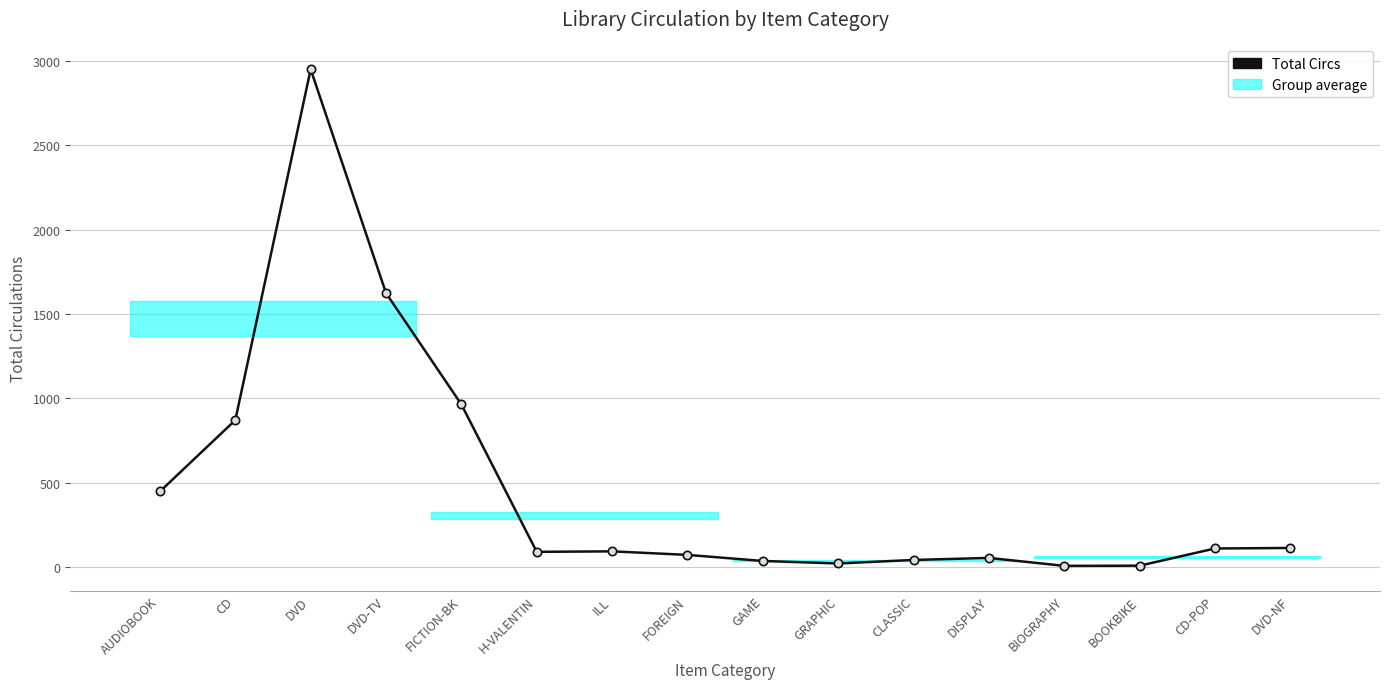

What is the label of the 7th point from the right?

GRAPHIC